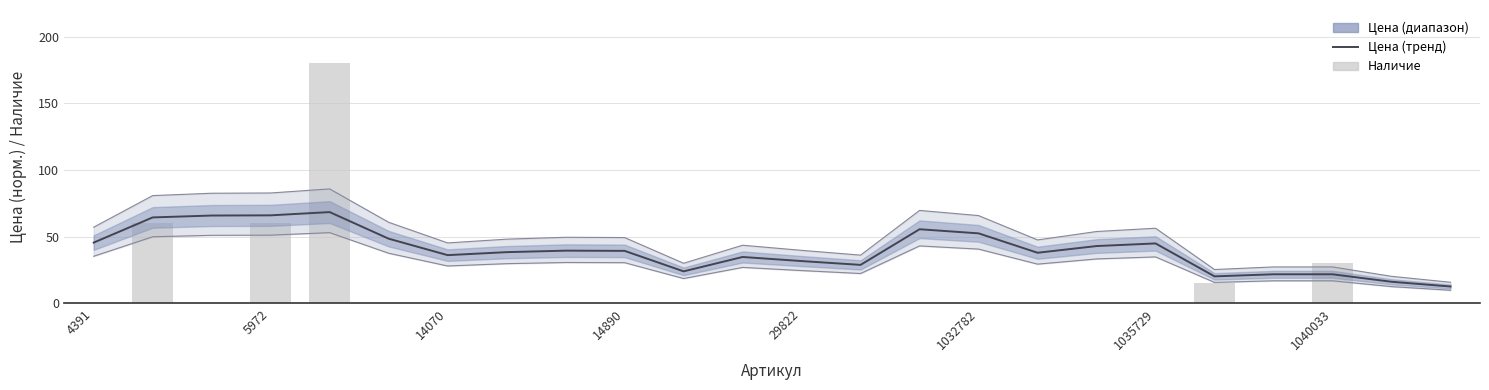

Rank the categories by Цена (тренд) value from lowest to highest.

23, 22, 19, 21, 20, 10, 13, 12, 11, 1035729, 16, 1040033, 9, 8, 17, 18, 4391, 1032782, 15, 14, 5972, 14070, 14890, 29822